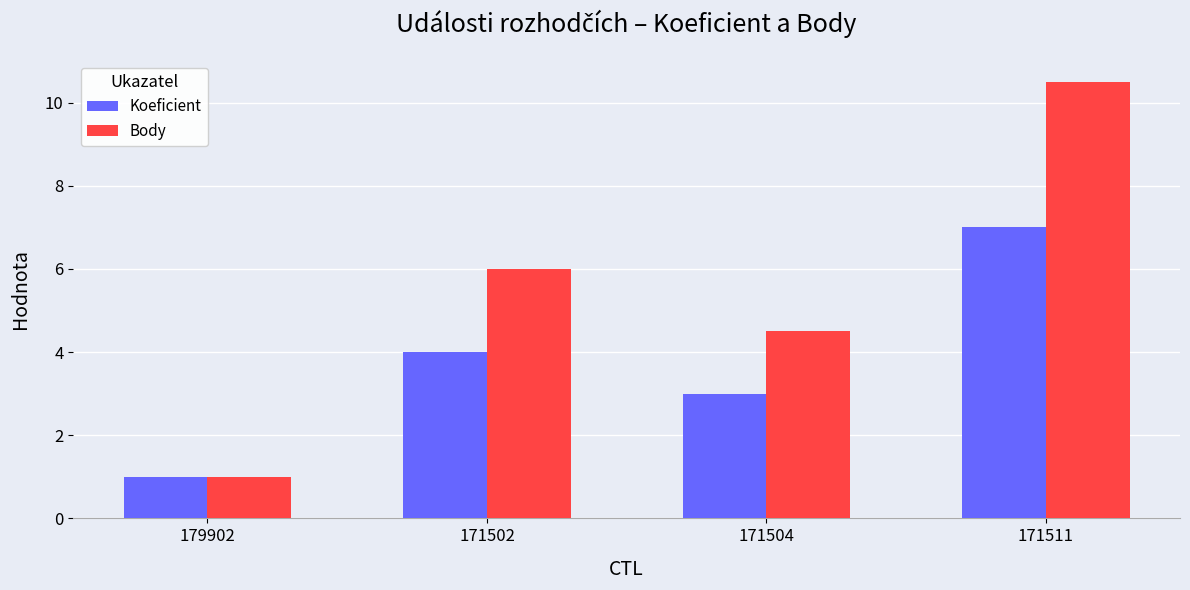

How many categories are shown in the chart?

4